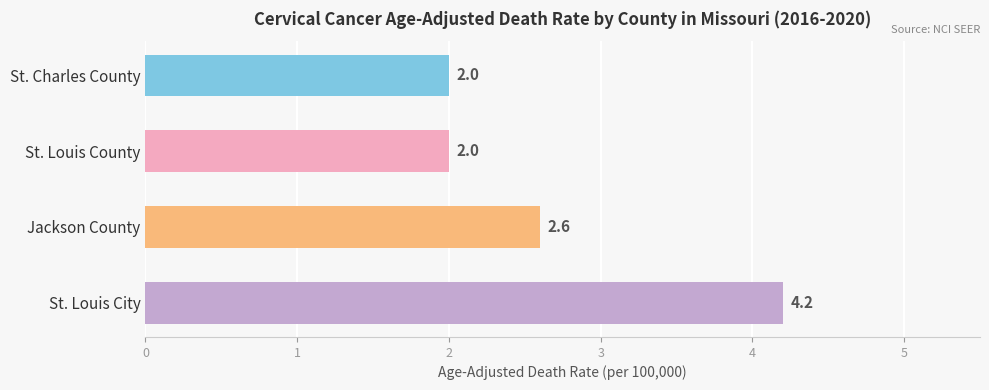

What is the ratio of the value at Jackson County to the value at St. Charles County?

1.3